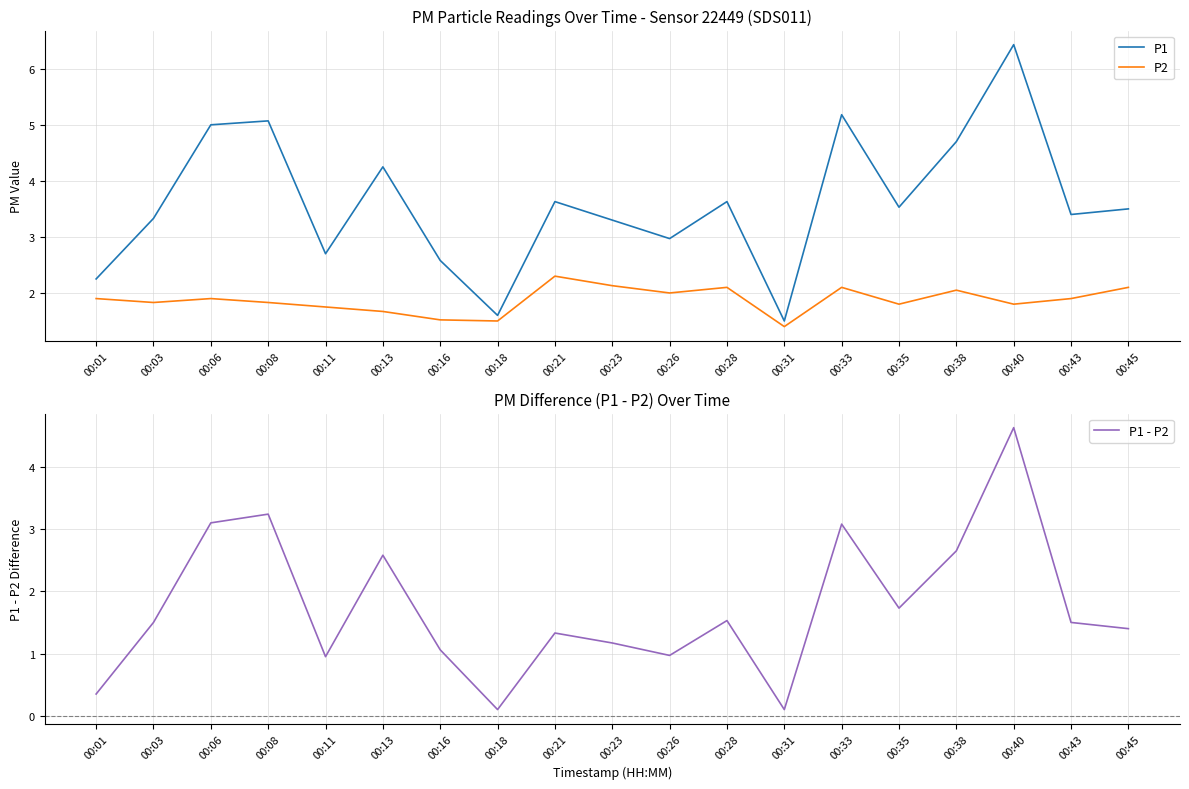

In P1 - P2, how many points are higher than both neighbors (excluding endpoints)?

6